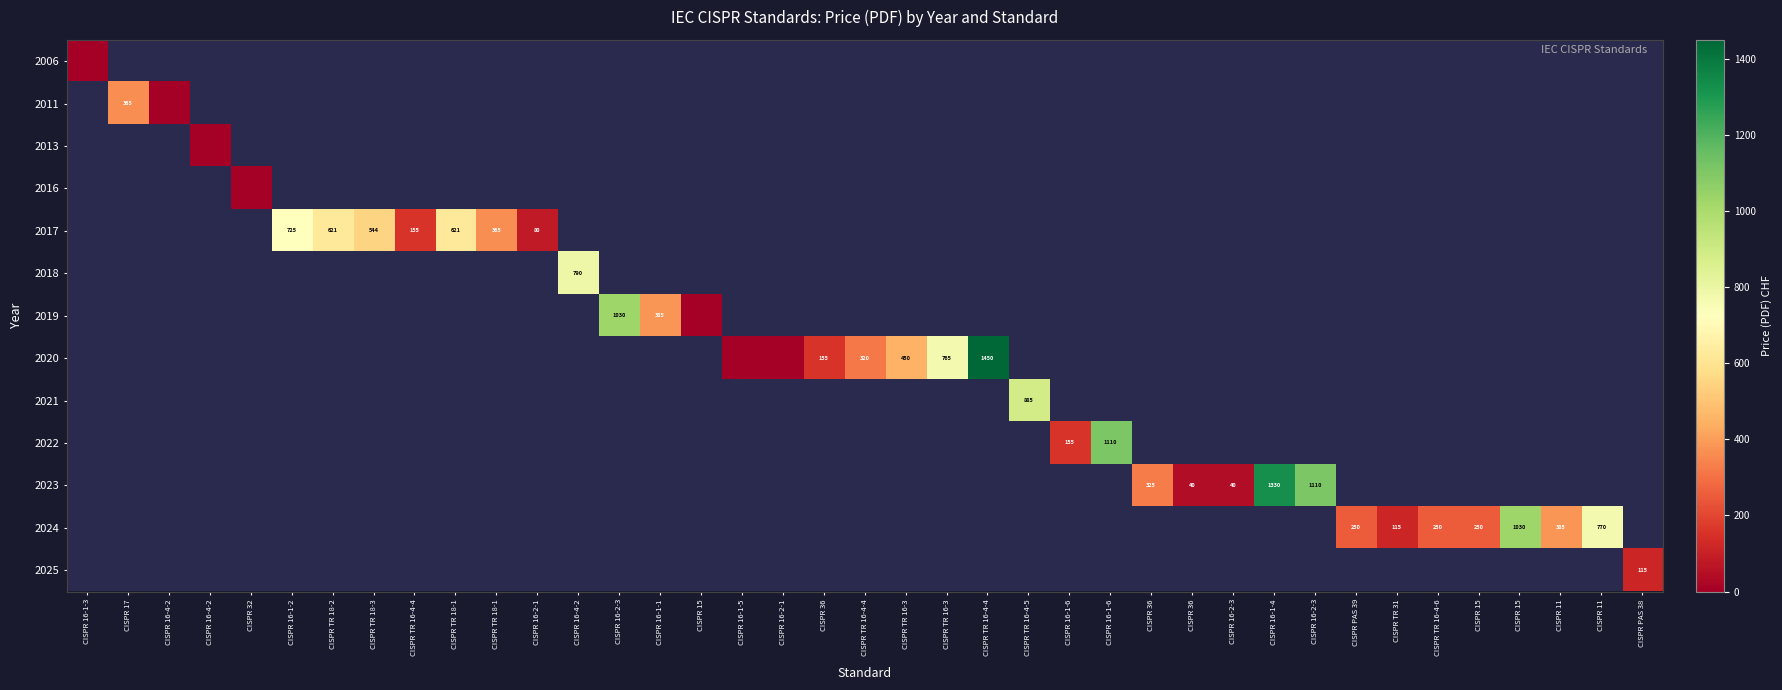

At how many categories does at least one series exceed 501?

14